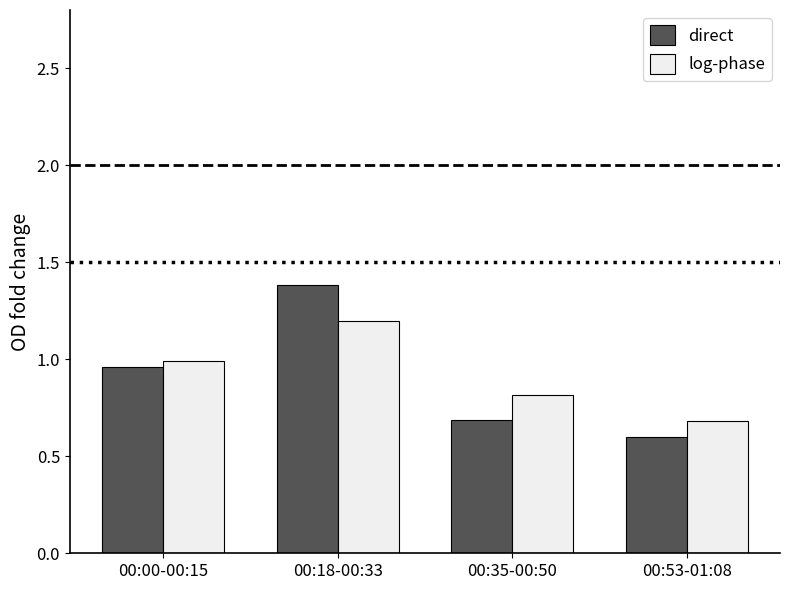

Which category has the lowest value in the direct series?

00:53-01:08